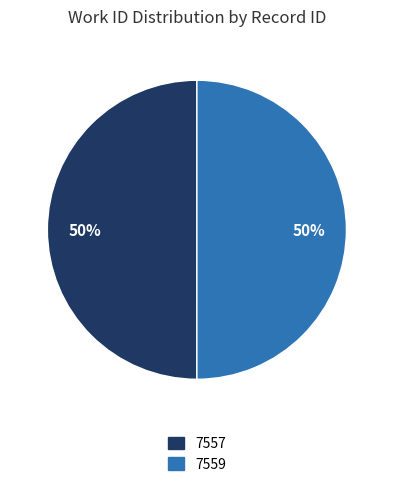

Count the number of slices in the pie.

2